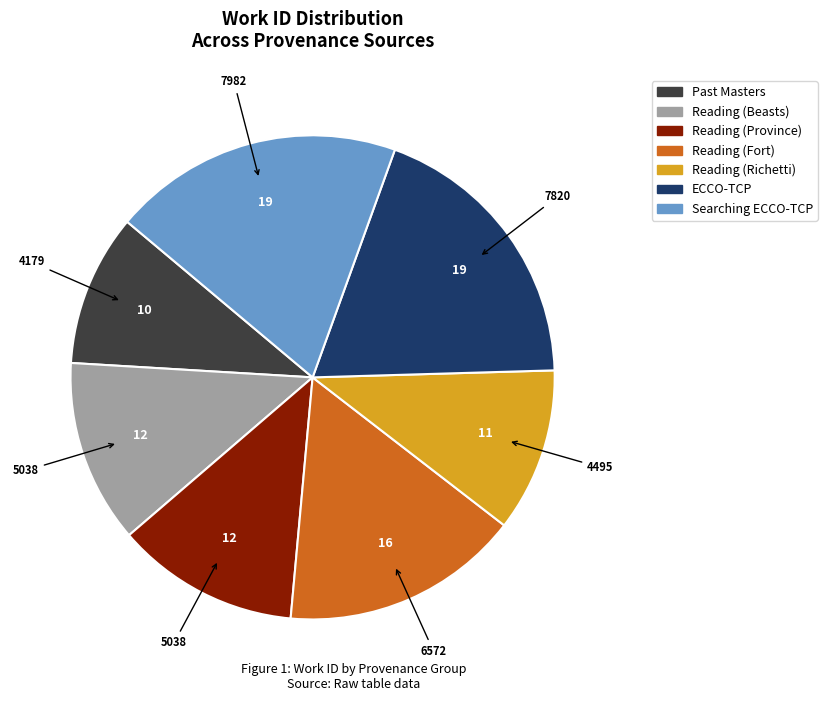

Which category has the smallest portion of the pie?

Past Masters